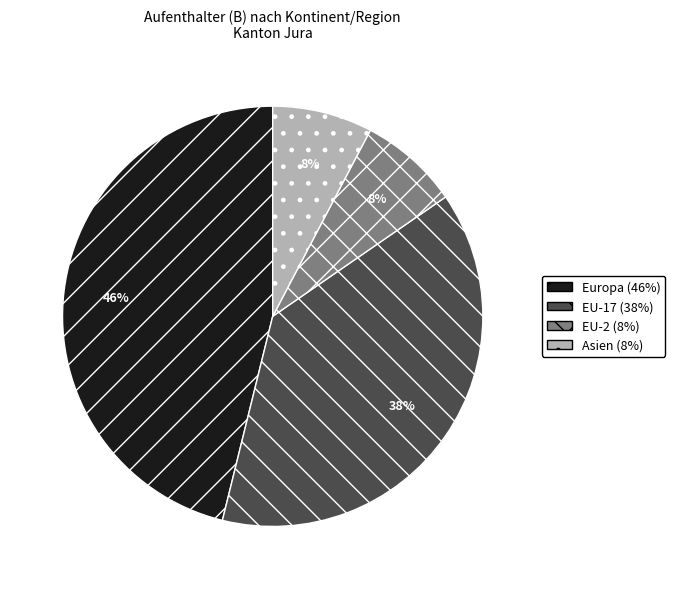

How many slices are in this pie chart?

4